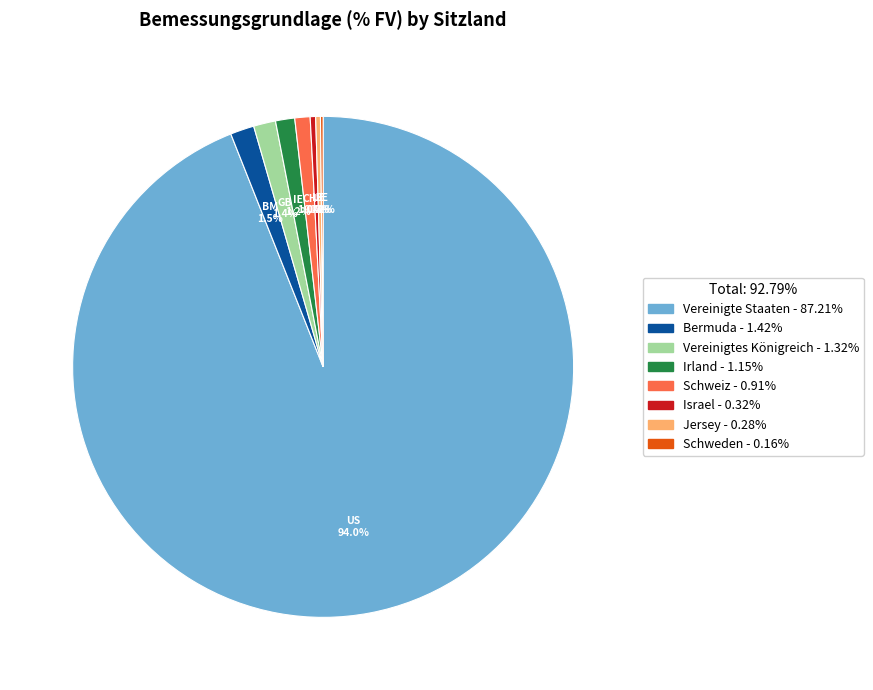

What percentage is NOT represented by Irland?

98.8%